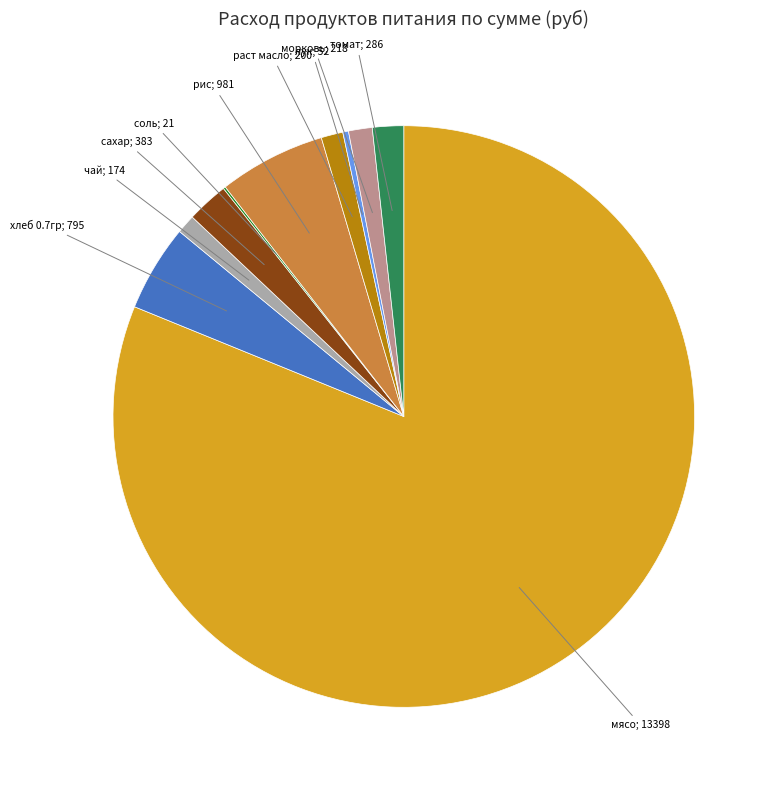

Does any single category account for the majority?

Yes